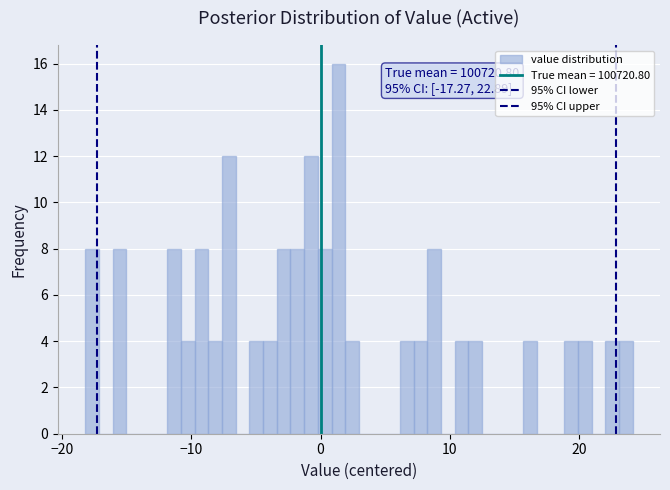

Read against the x-axis, roughly where is the centre of the tallest bar?

1